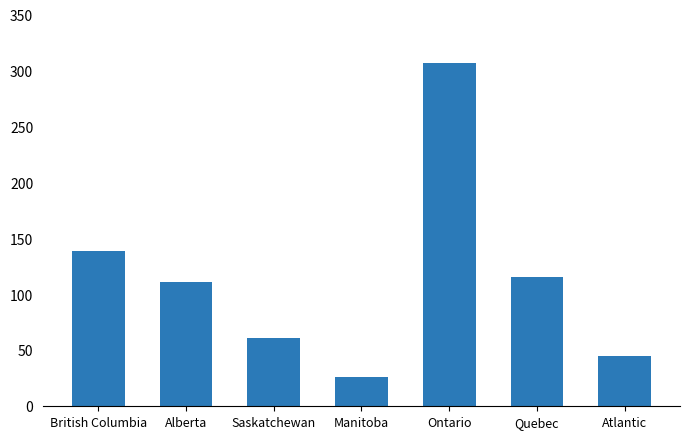

Reading left to right, extract all data points from this chart.

139	111	61	26	307	116	45